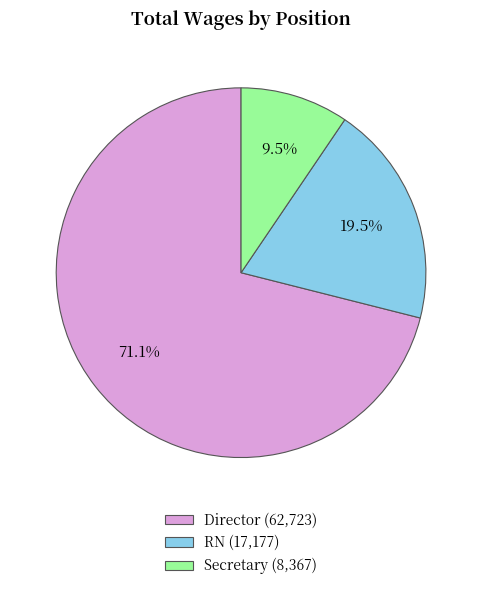

Count the number of slices in the pie.

3